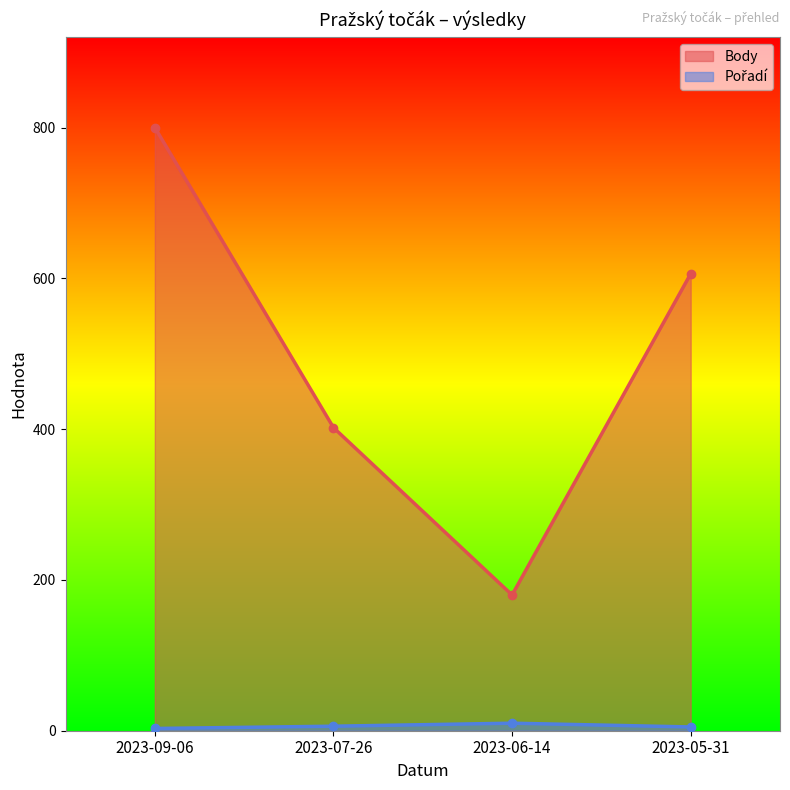

Which label corresponds to the largest value in the chart?

2023-09-06